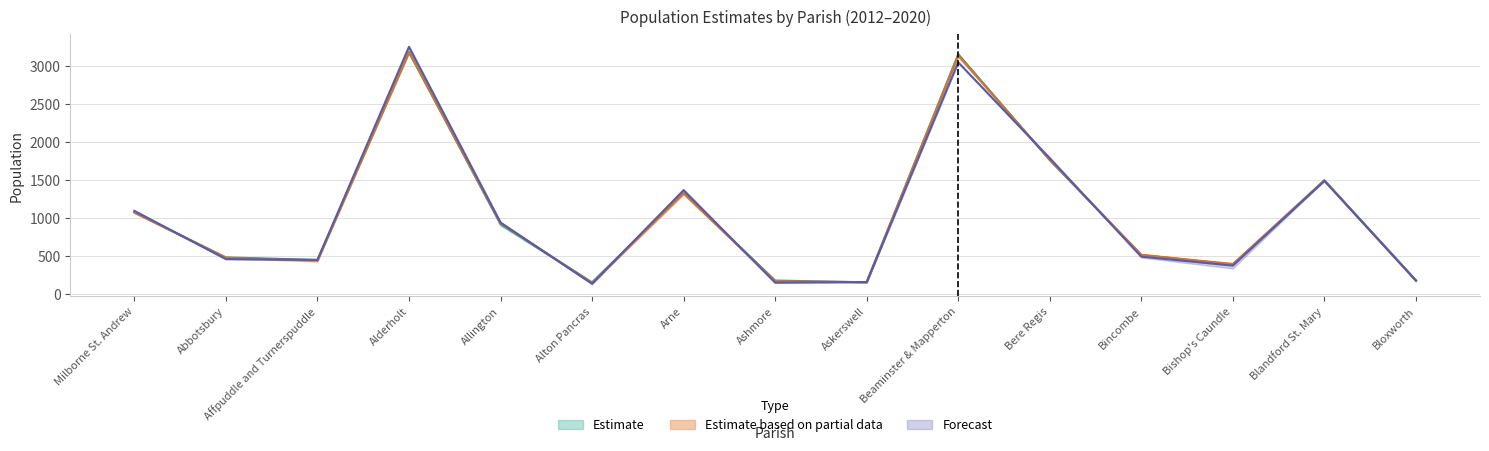

How many times do Year 2012 and Year 2016 cross each other?

9